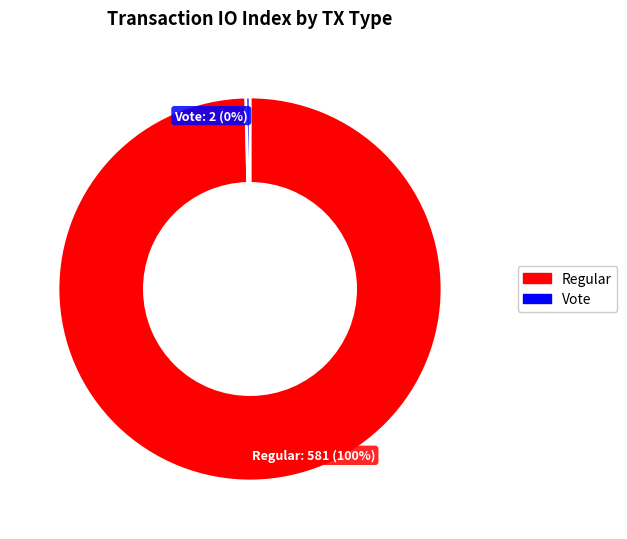

Count the number of slices in the pie.

2